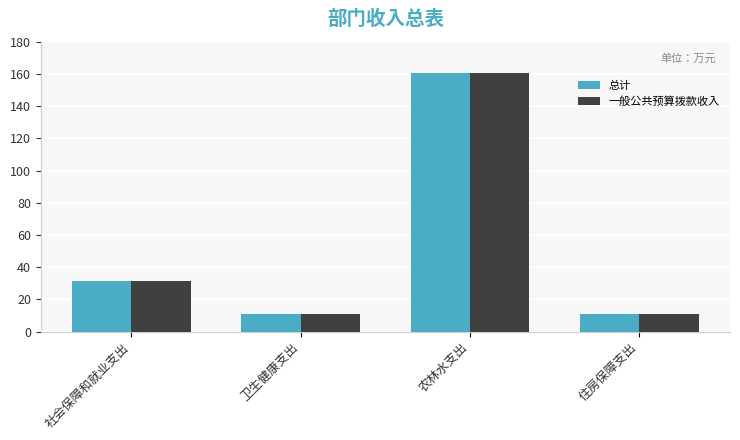

What is the label of the 3rd bar from the left?

农林水支出